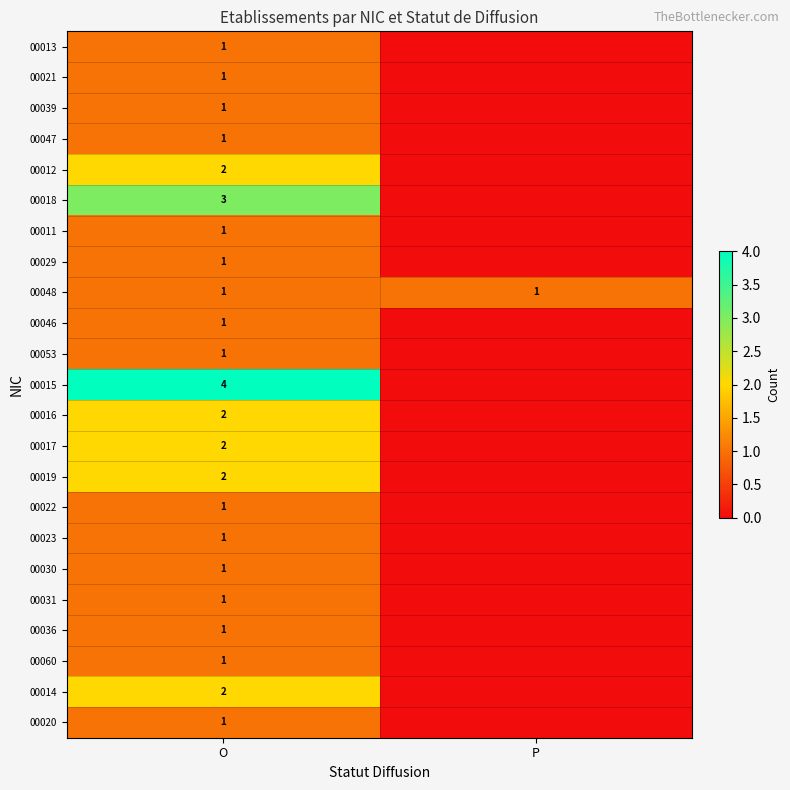

What is the spread (max minus min) of values at O?

3